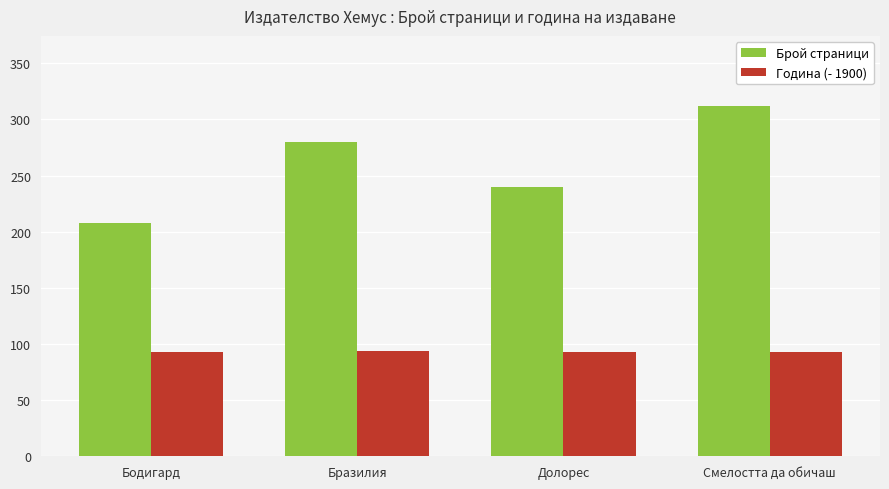

How many bars are there in total?

8